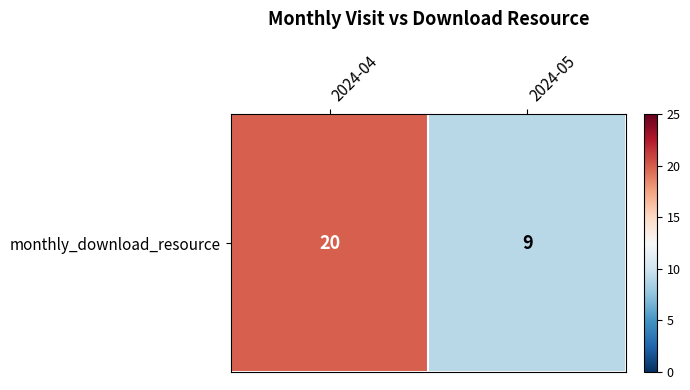

What is the maximum value shown in the chart?

20